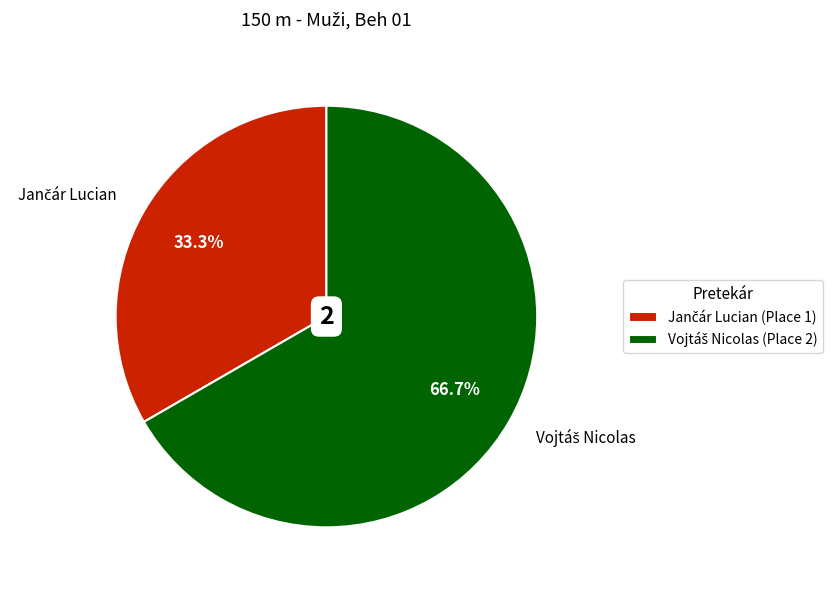

Is there a majority slice in this chart?

Yes